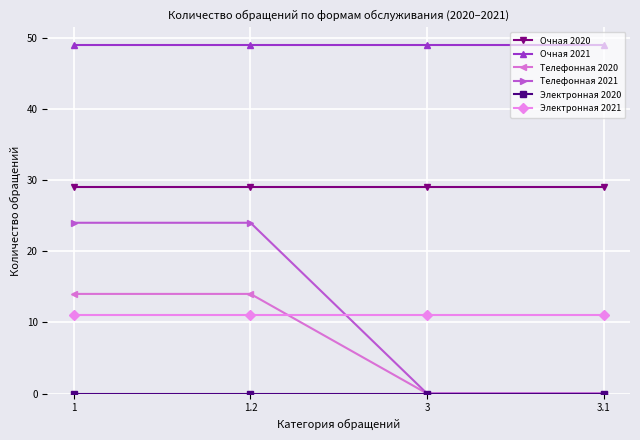

True or false: Очная 2020 and Электронная 2021 cross at least once.

False